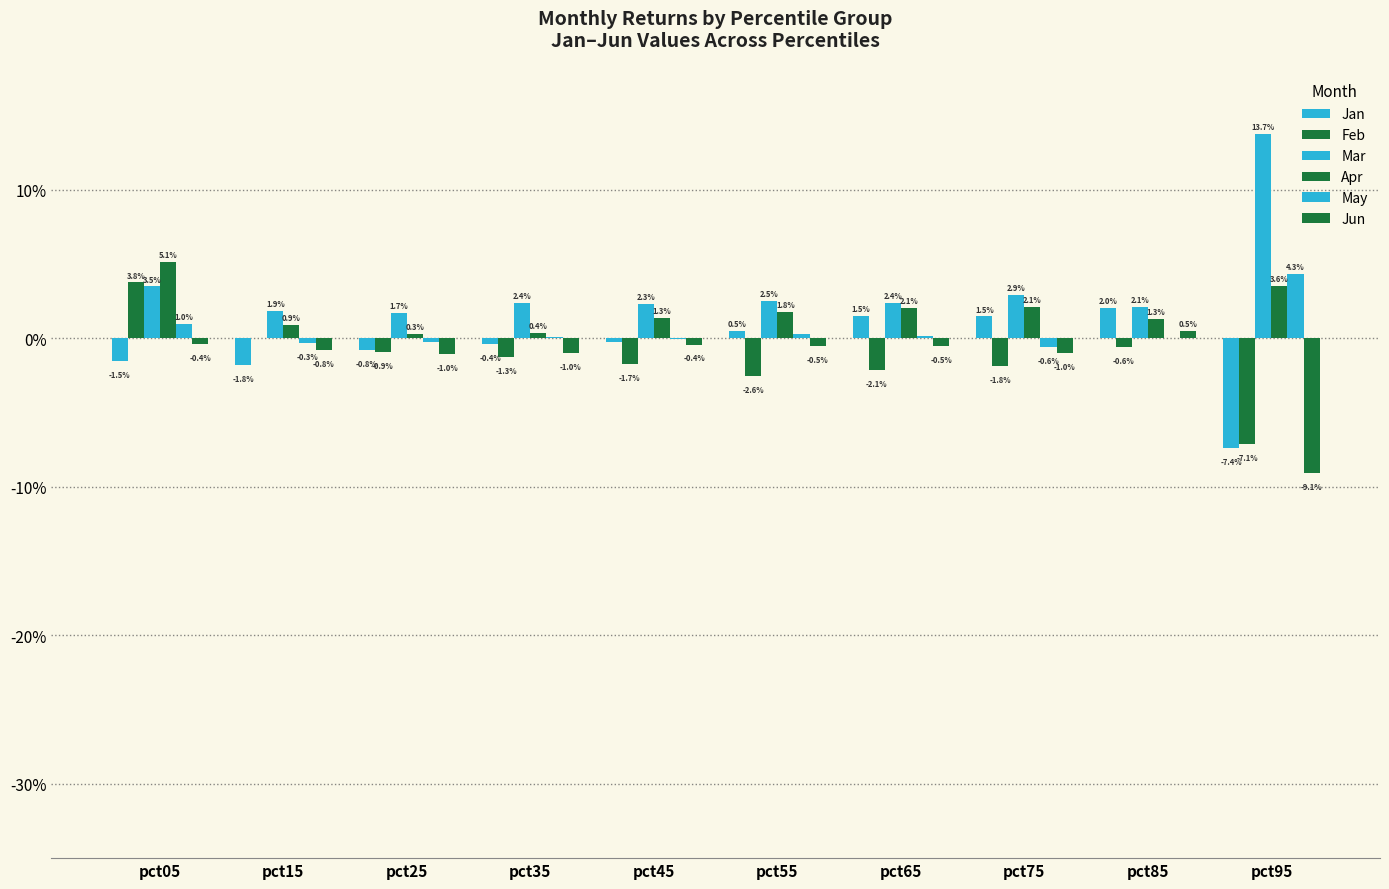

Are the bars horizontal?

No